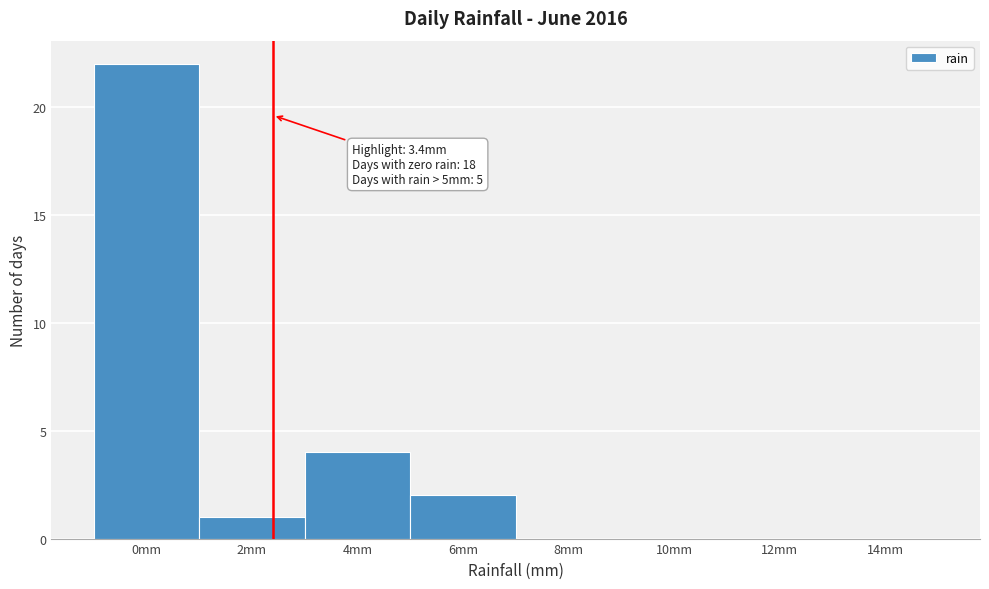

Reading left to right, what are all the values shown in this chart?

0mm=22	2mm=1	4mm=4	6mm=2	8mm=0	10mm=0	12mm=0	14mm=0